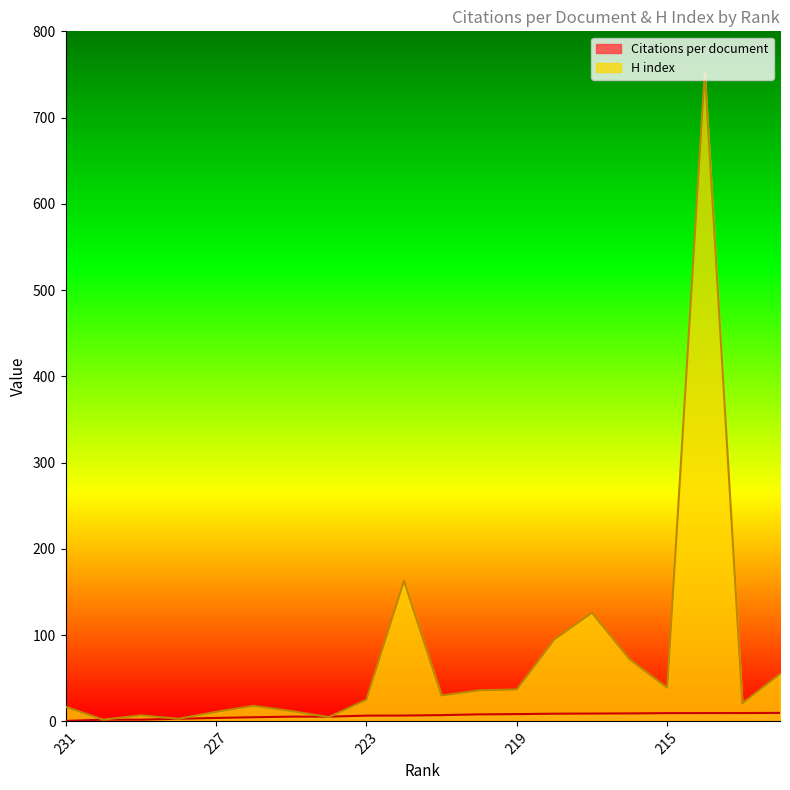

Rank the series by their maximum value, from highest to lowest.

H index, Citations per document